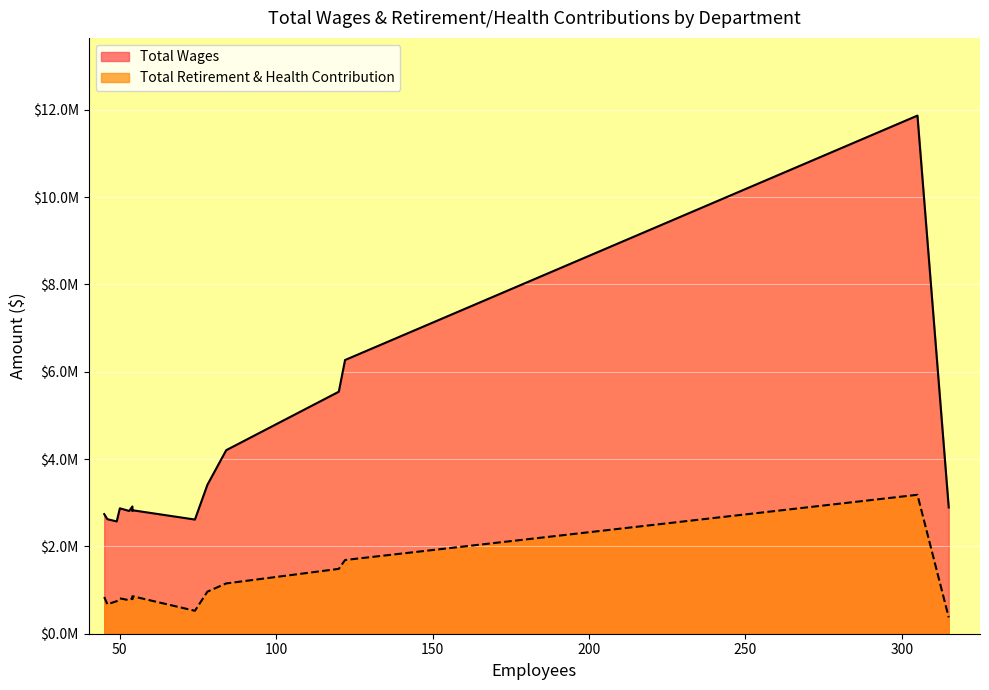

True or false: Total Wages and Total Retirement & Health Contribution cross at least once.

False